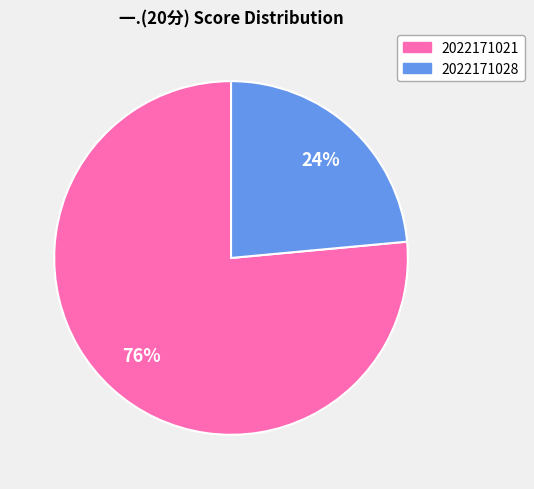

To the nearest percent, what percentage of the pie is 2022171021?

76%